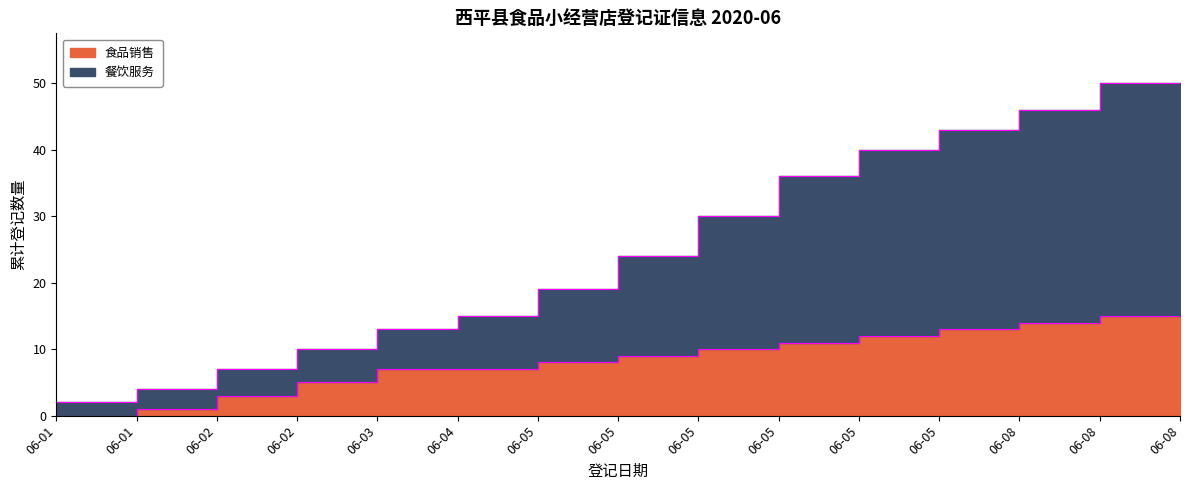

Rank the series by their maximum value, from highest to lowest.

餐饮服务, 食品销售